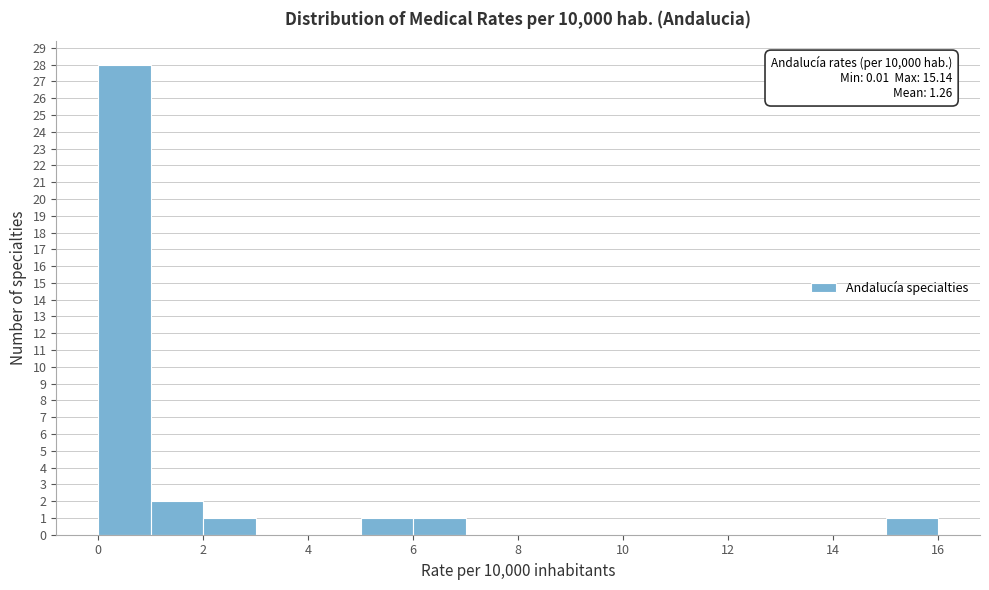

Over which range of the x-axis is the bar tallest?

0 to 1